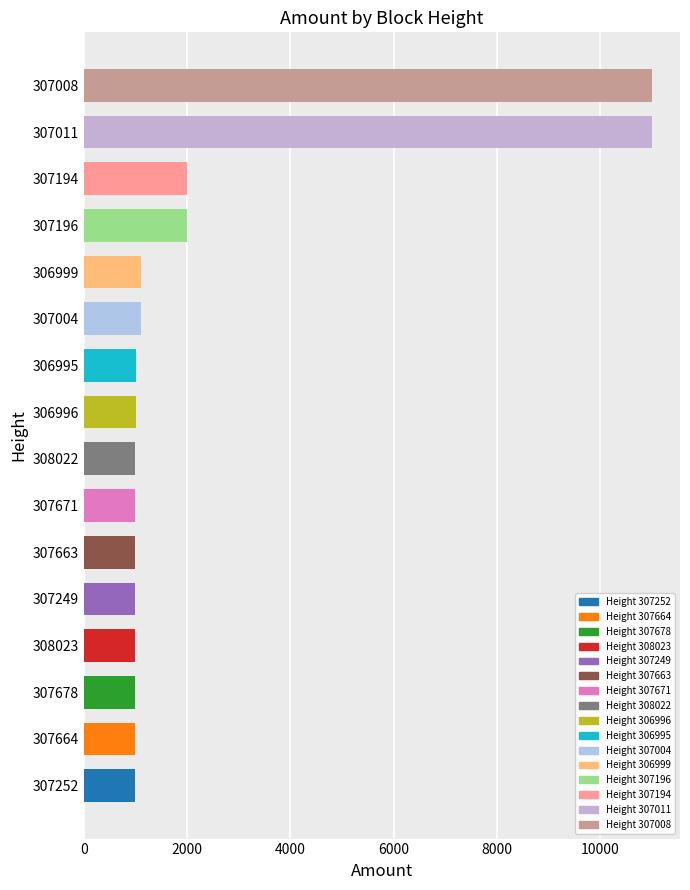

What is the ratio of the value at 307664 to the value at 307671?

1.0